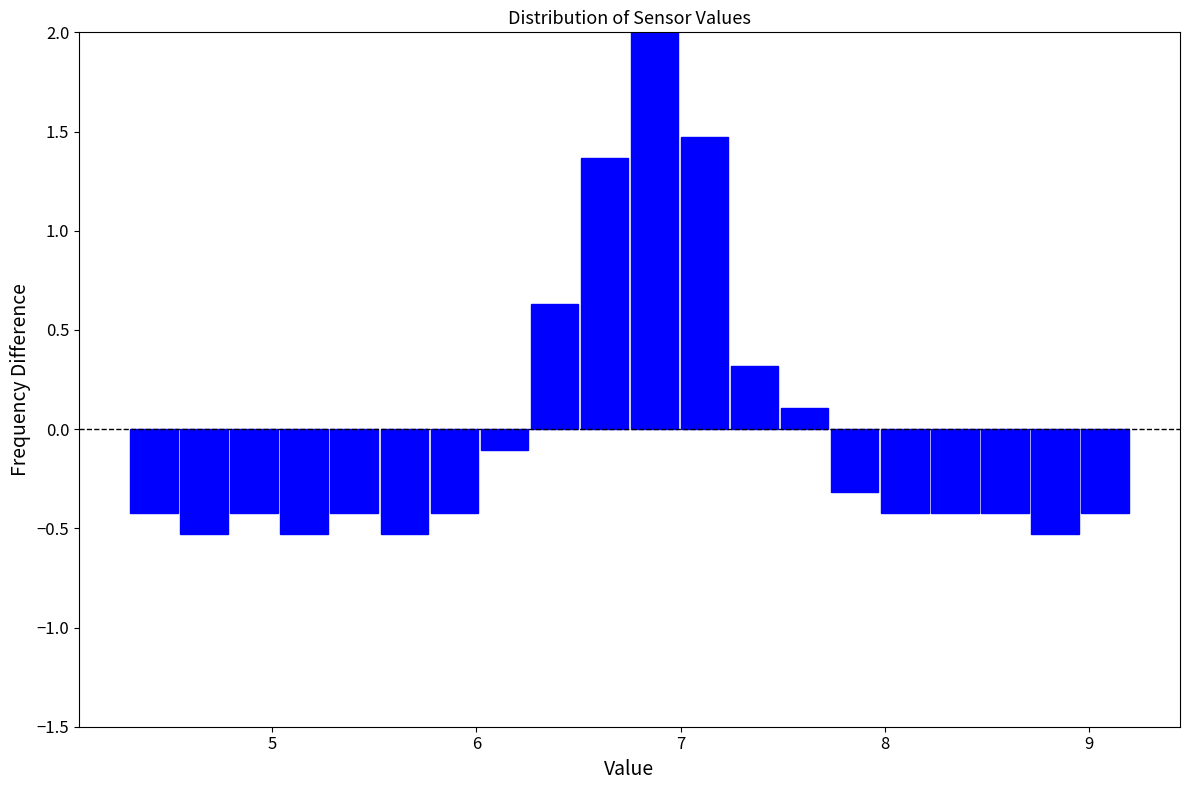

Read against the x-axis, roughly where is the centre of the tallest bar?

6.9